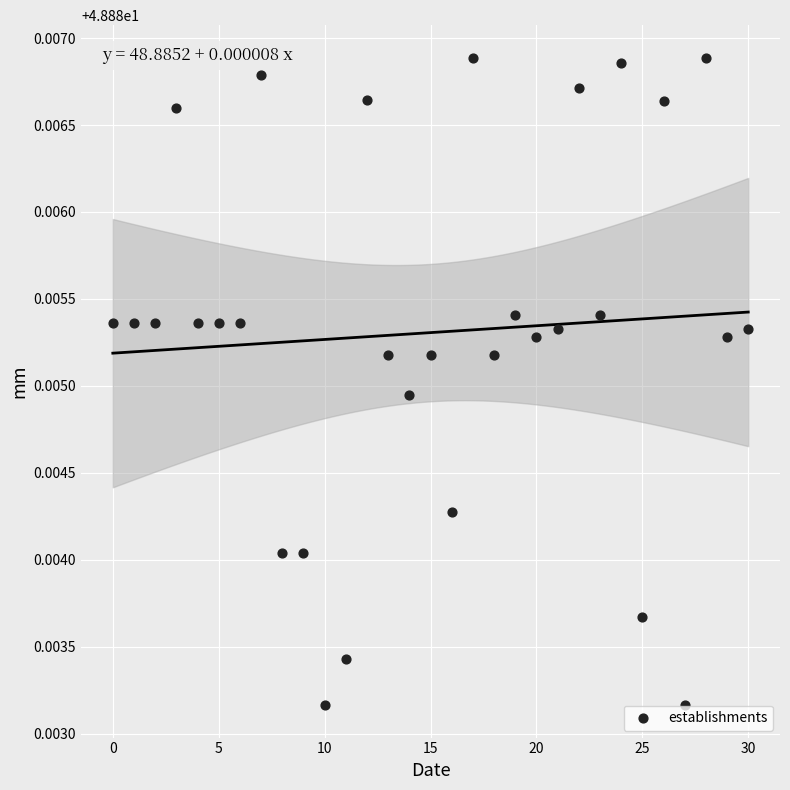

Count the number of points in this scatter plot.

31